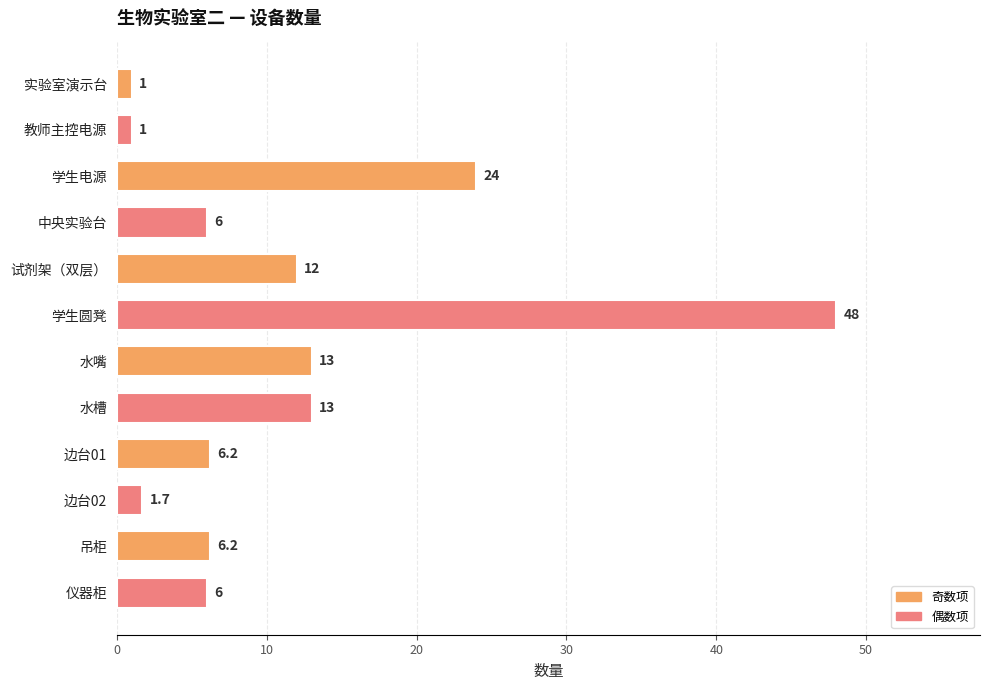

What is the value of the 10th bar from the top?

1.7